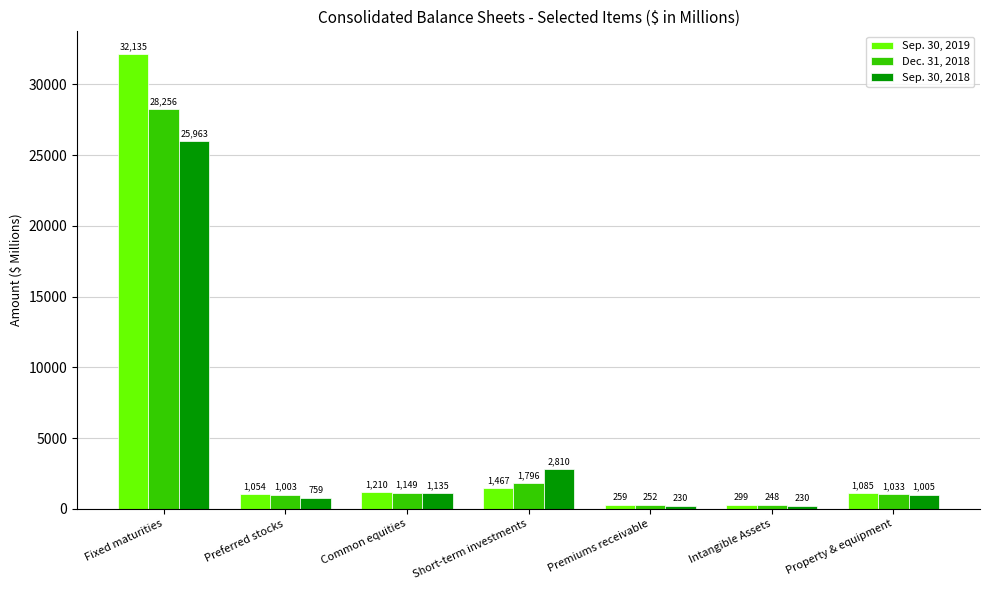

At Fixed maturities, list the series in order from smallest to largest.

Sep. 30, 2018, Dec. 31, 2018, Sep. 30, 2019